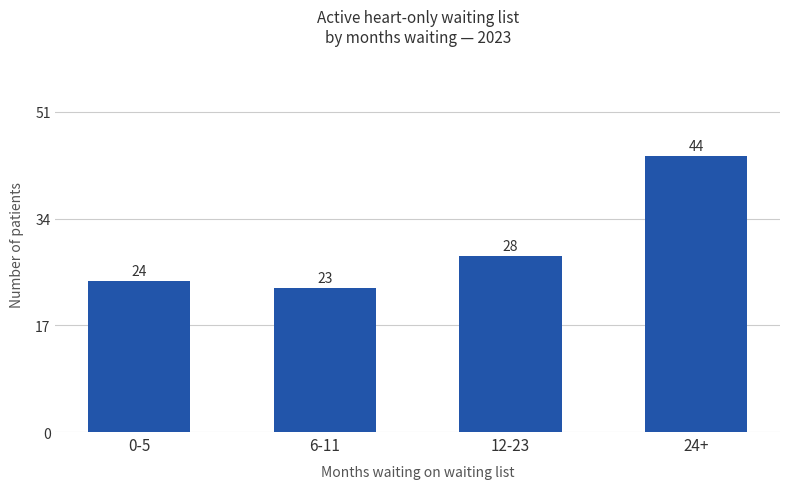

Which category has the lowest value across all series?

6-11